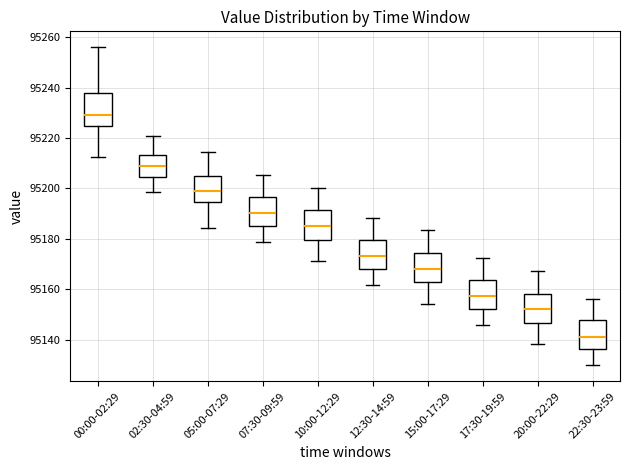

Reading left to right, read every box against the y-axis: the position of its median line, the range the box covers, and the ends of its whiskers. The values are not printed on the chart, so give them approximately, as read against the axis.

00:00-02:29: median 95230, box 95224 to 95238, whiskers 95212 to 95256
02:30-04:59: median 95210, box 95204 to 95214, whiskers 95198 to 95220
05:00-07:29: median 95200, box 95194 to 95204, whiskers 95184 to 95214
07:30-09:59: median 95190, box 95186 to 95196, whiskers 95178 to 95206
10:00-12:29: median 95186, box 95180 to 95192, whiskers 95172 to 95200
12:30-14:59: median 95174, box 95168 to 95180, whiskers 95162 to 95188
15:00-17:29: median 95168, box 95162 to 95174, whiskers 95154 to 95184
17:30-19:59: median 95158, box 95152 to 95164, whiskers 95146 to 95172
20:00-22:29: median 95152, box 95146 to 95158, whiskers 95138 to 95168
22:30-23:59: median 95142, box 95136 to 95148, whiskers 95130 to 95156